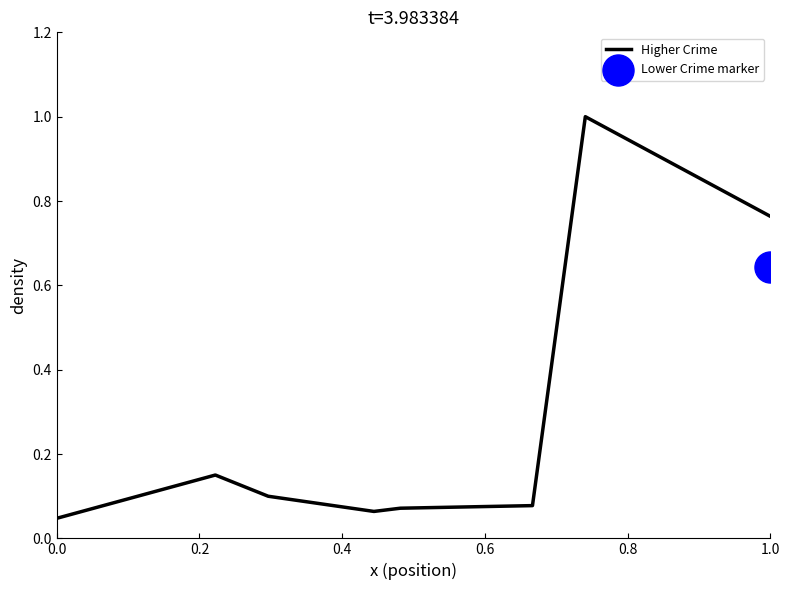

What is the maximum value for Higher Crime?

1.0